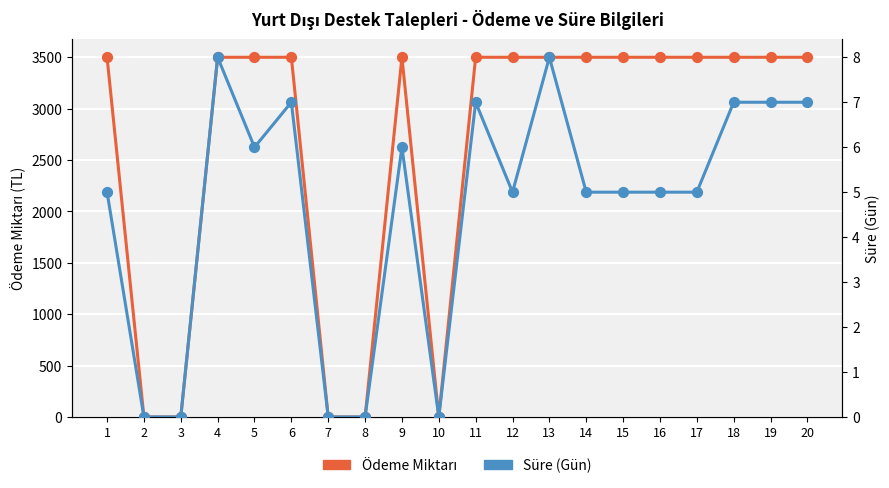

What are all the series names shown in the legend?

Ödeme Miktarı, Süre (Gün)